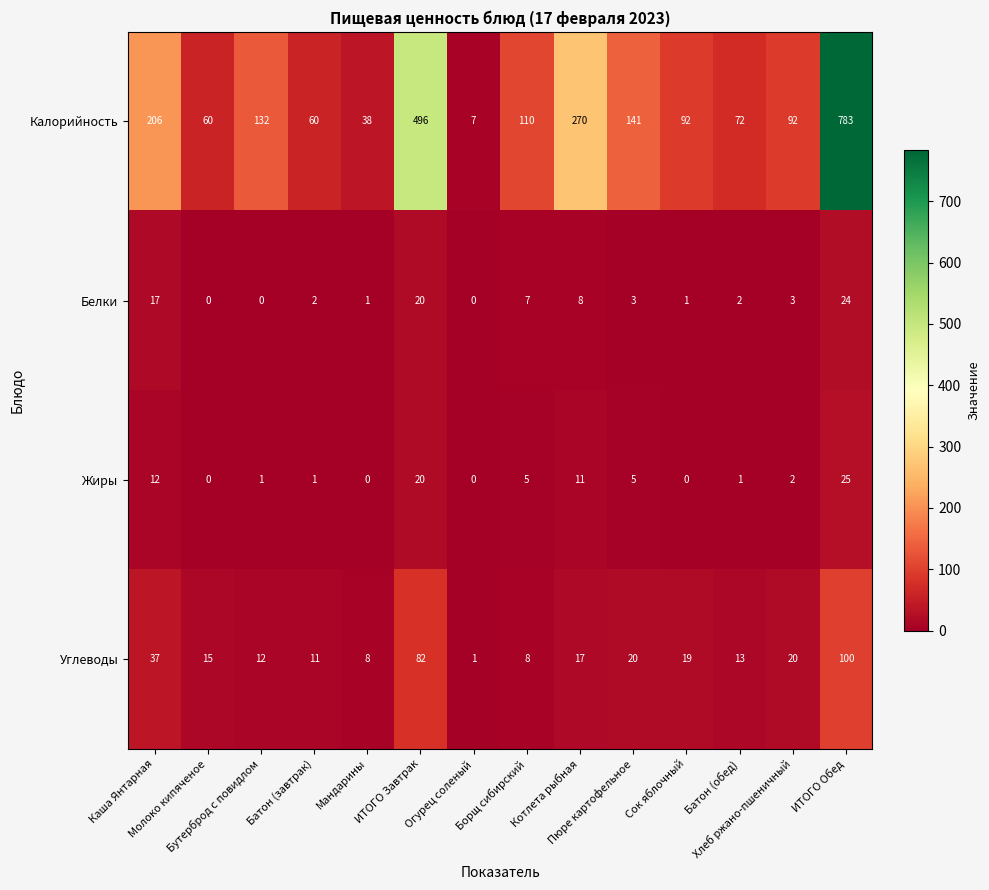

What is the maximum value shown in the chart?

783